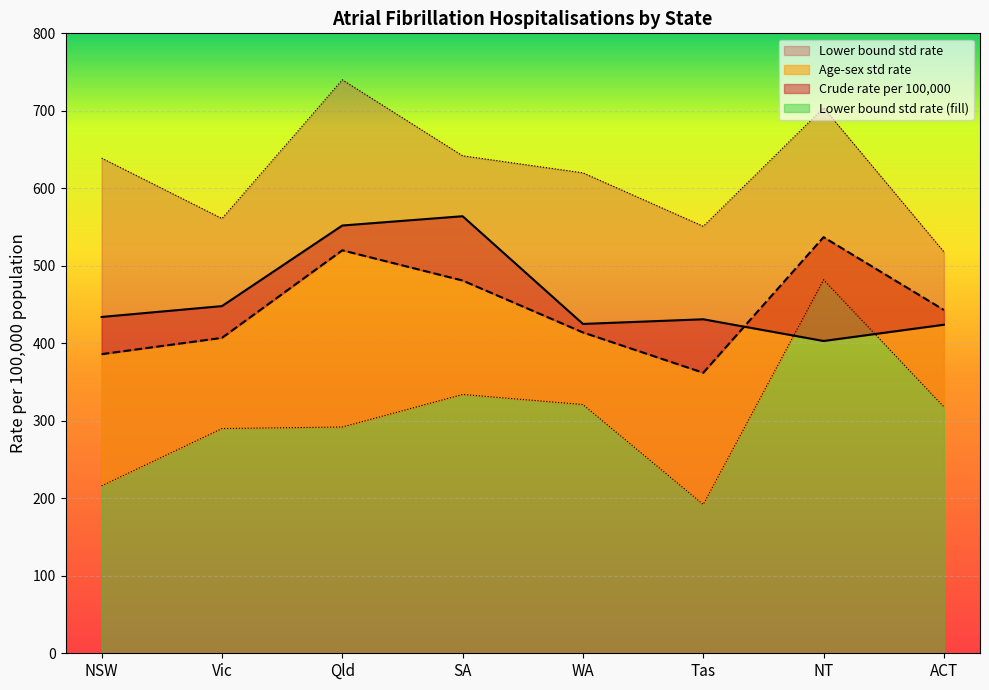

At which label is Lower bound std rate closest to 337?

SA